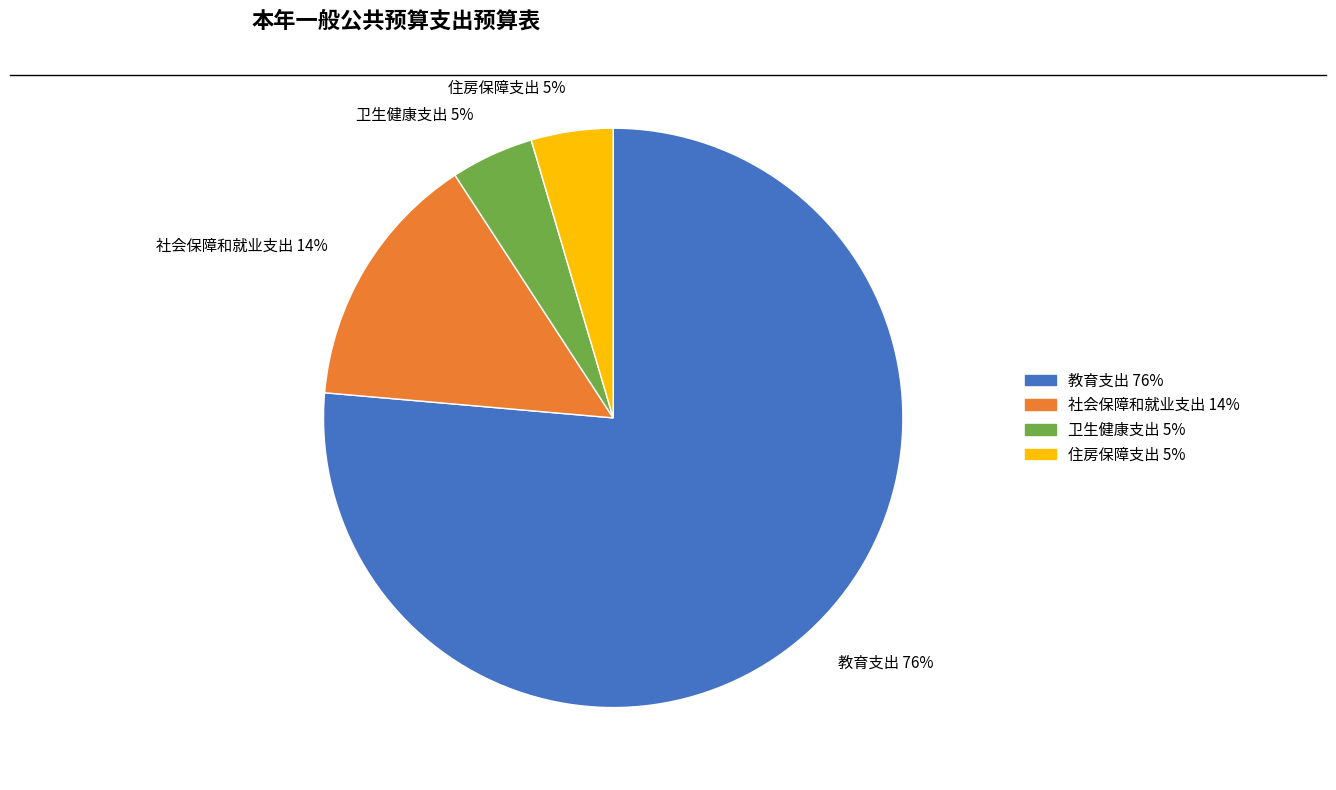

Between 教育支出 76% and 社会保障和就业支出 14%, which is larger?

教育支出 76%